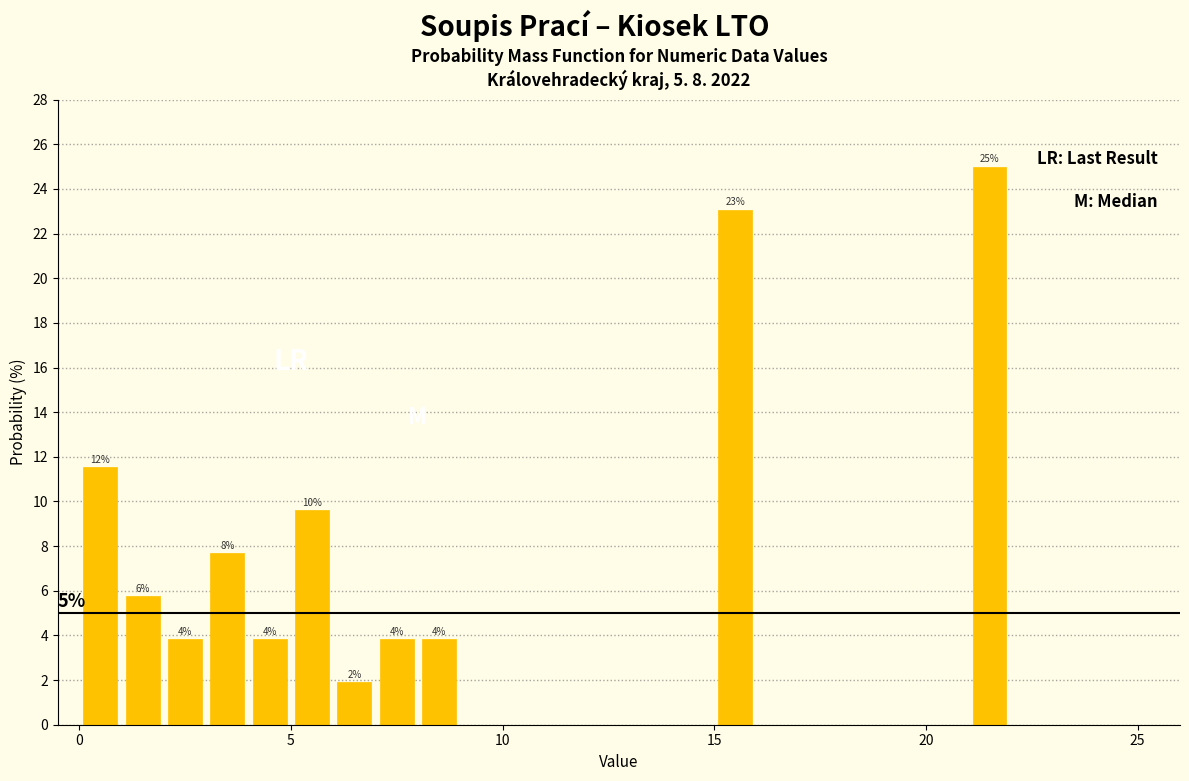

Read against the x-axis, roughly where is the centre of the tallest bar?

21.5